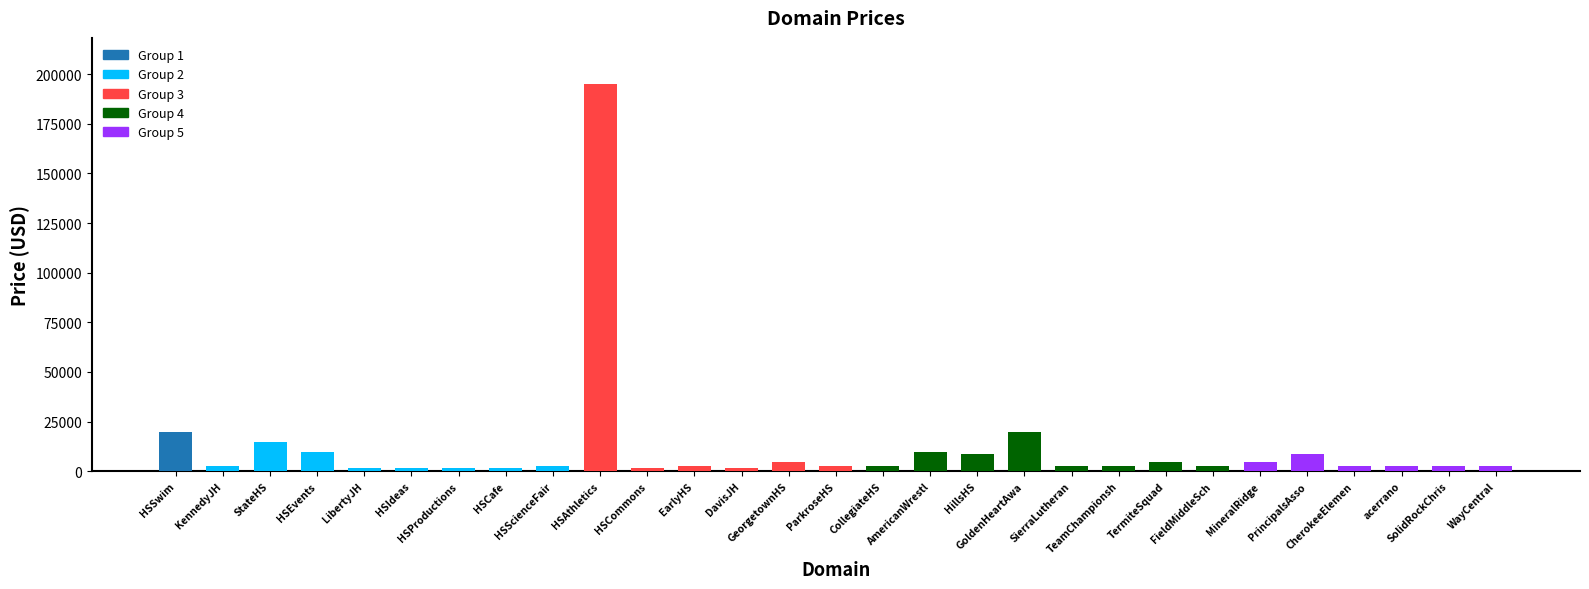

What is the difference between the second highest and minimum values?

18000